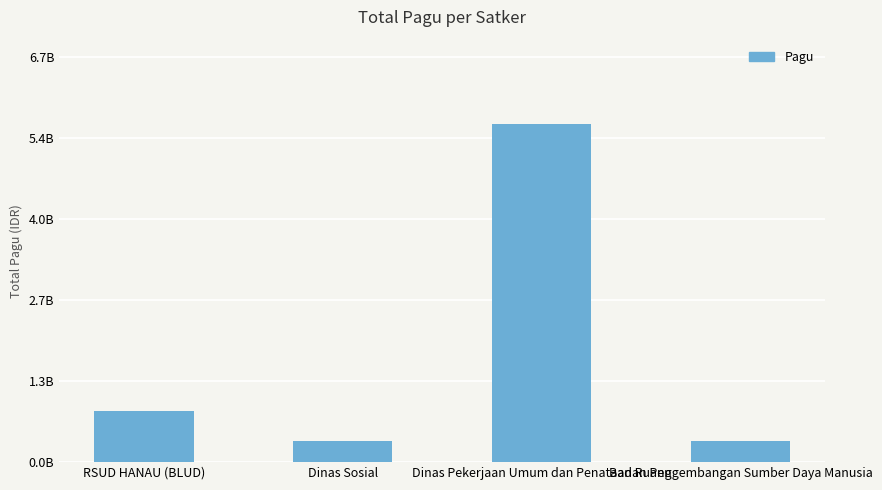

What position from the right is Dinas Pekerjaan Umum dan Penataan Ruang?

2